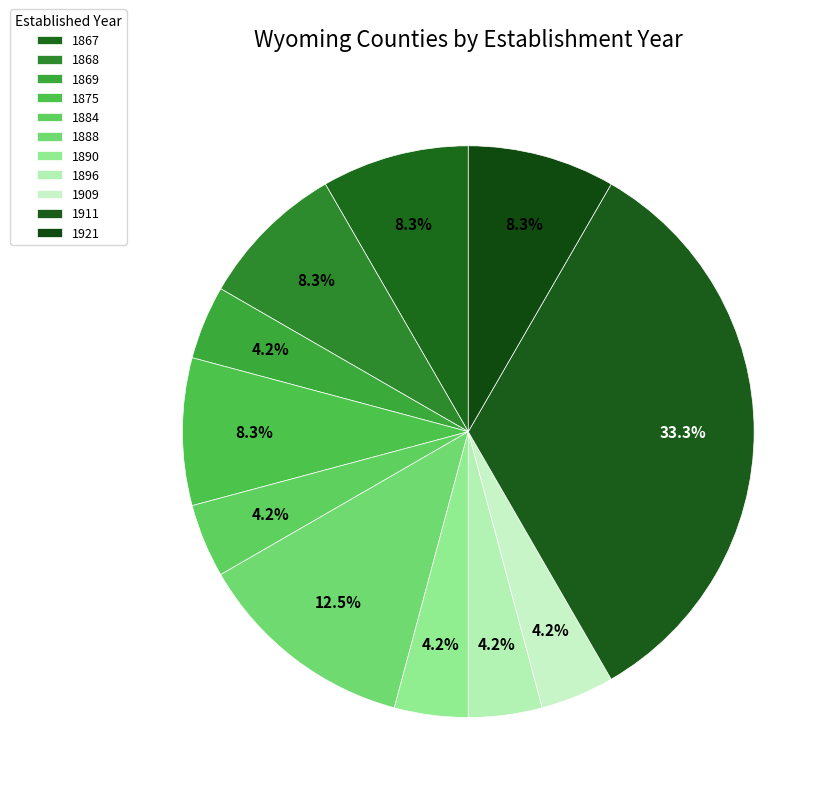

To the nearest percent, what is the difference between the 1890 and 1868 slice percentages?

4%